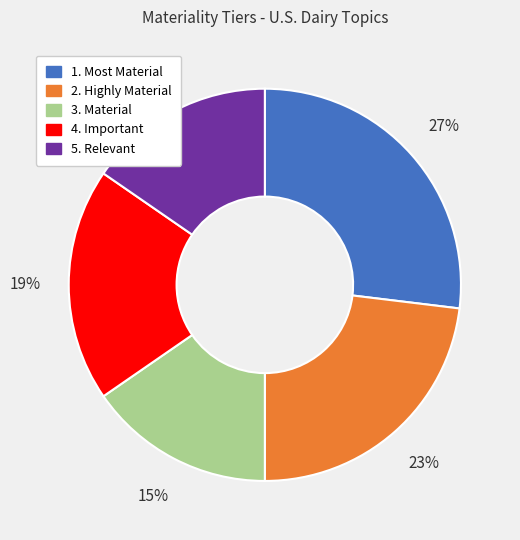

To the nearest percent, what portion does 2. Highly Material represent?

23%